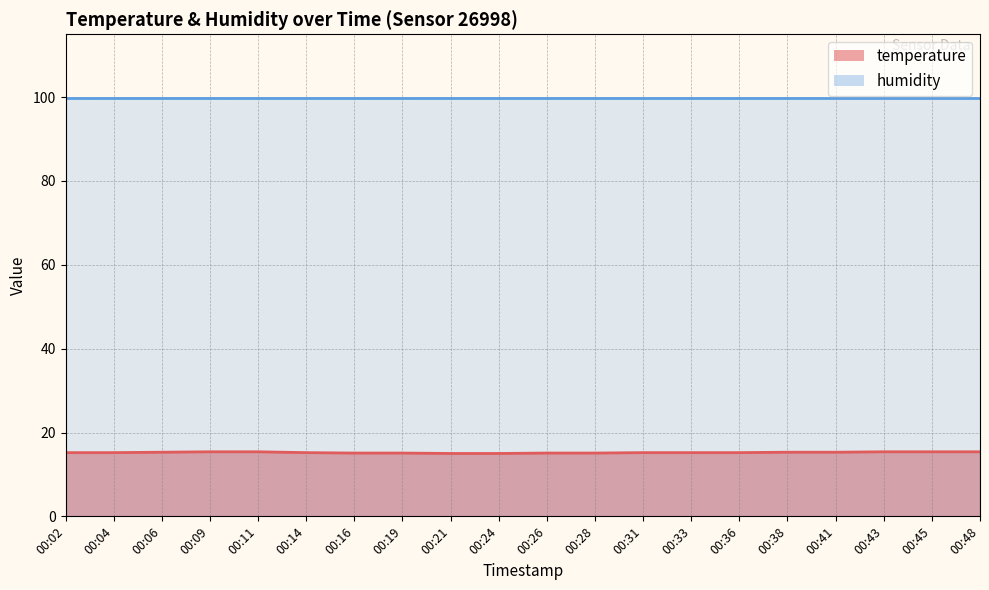

At which category does the chart reach its minimum across all series?

00:21